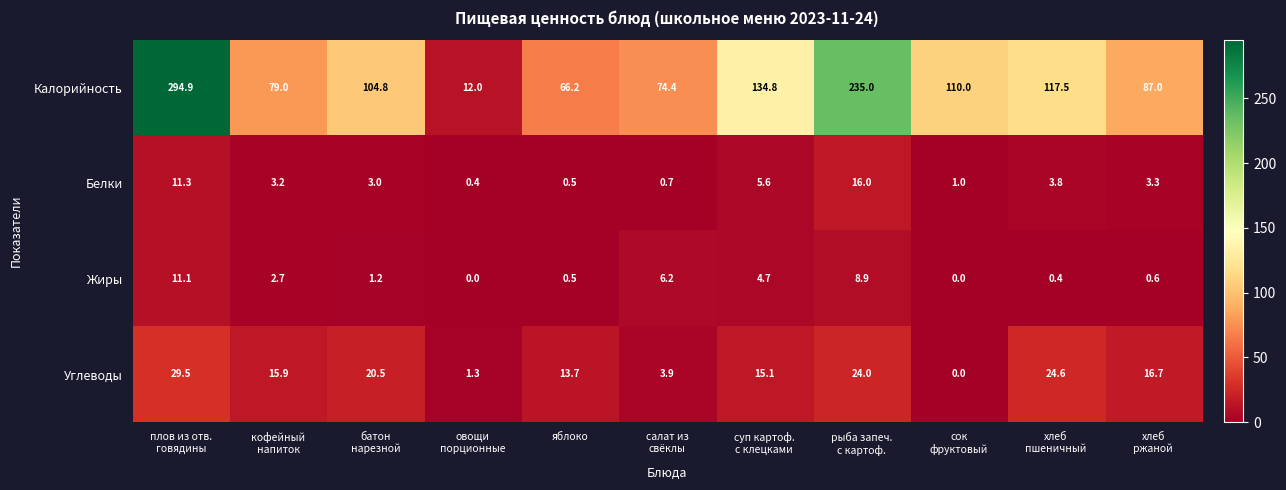

At how many categories does at least one series exceed 52?

10